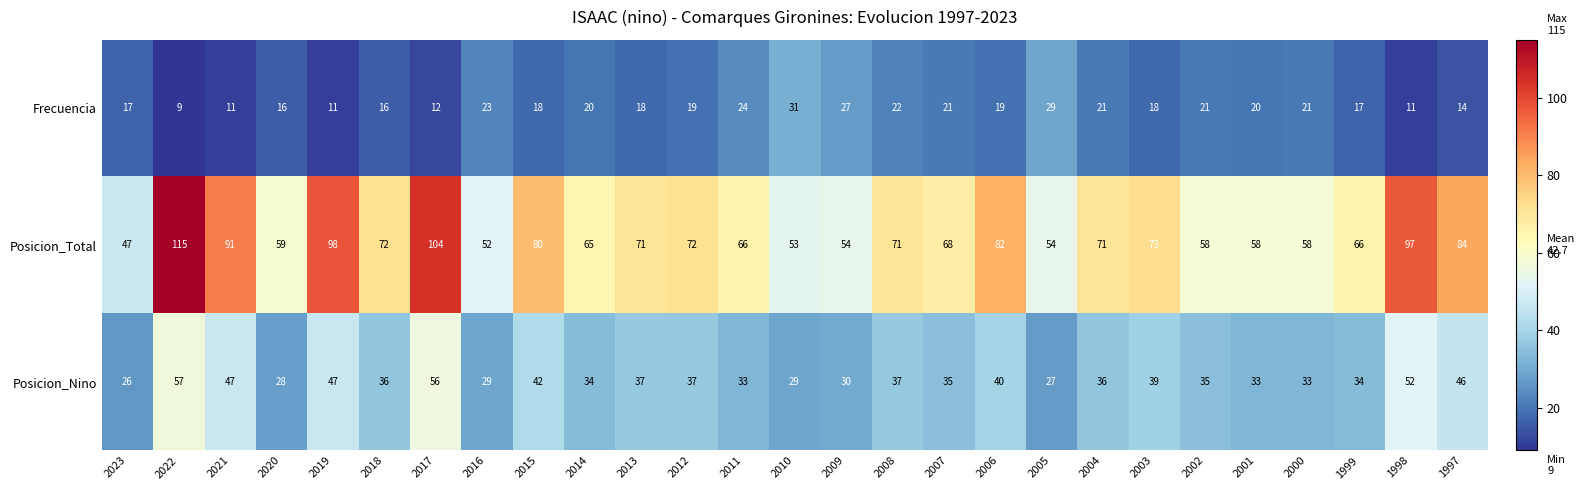

What is the difference between the maximum and minimum values in the Frecuencia series?

22